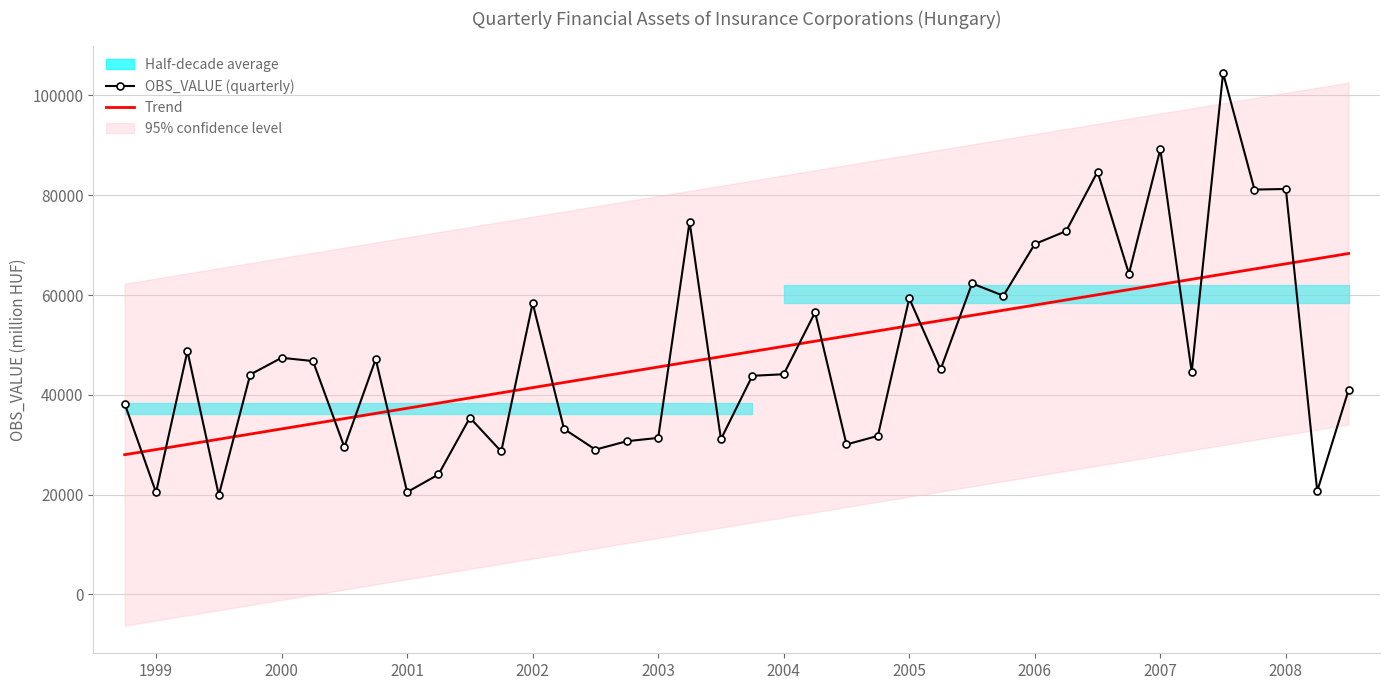

Does the chart have visible grid lines?

Yes